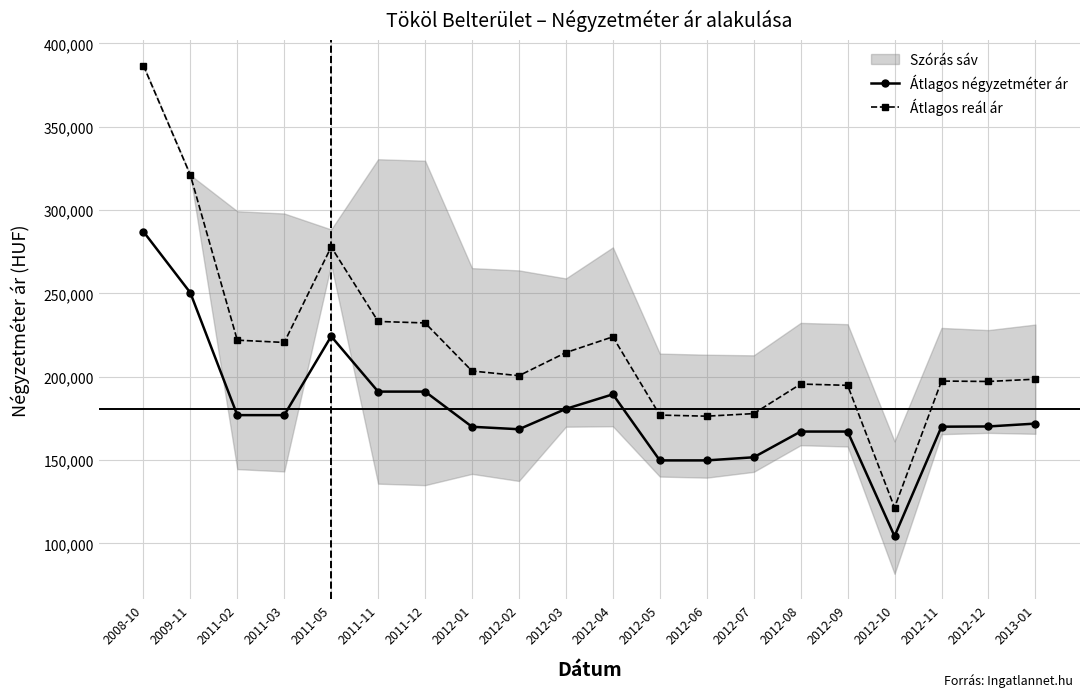

What is the label of the 1st point from the right?

2013-01